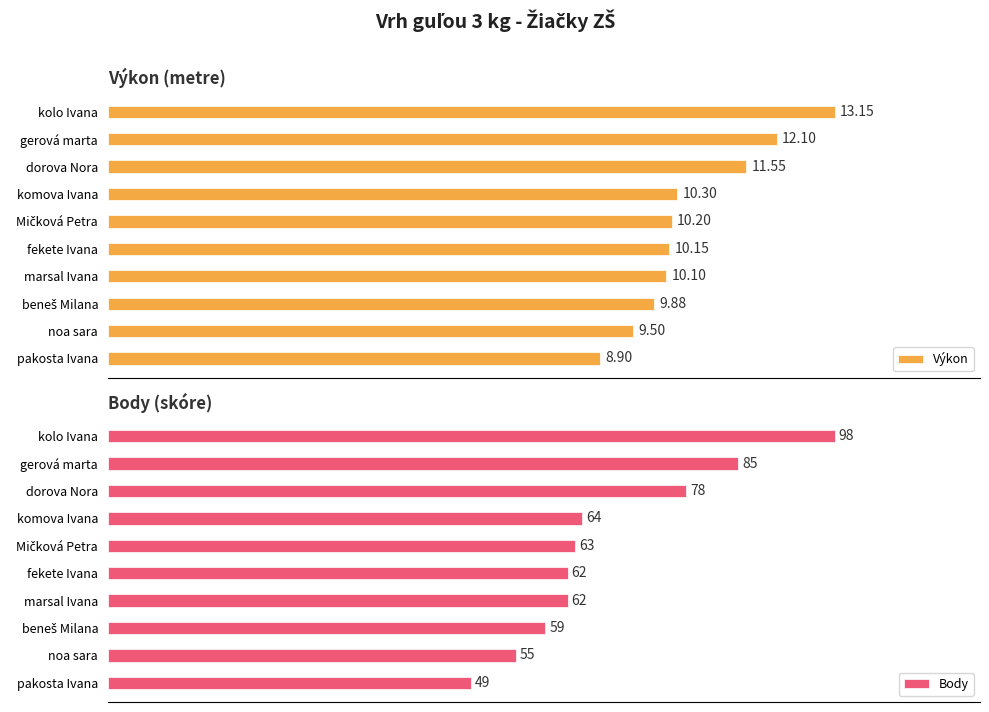

Which category has the highest value in the Výkon series?

kolo Ivana